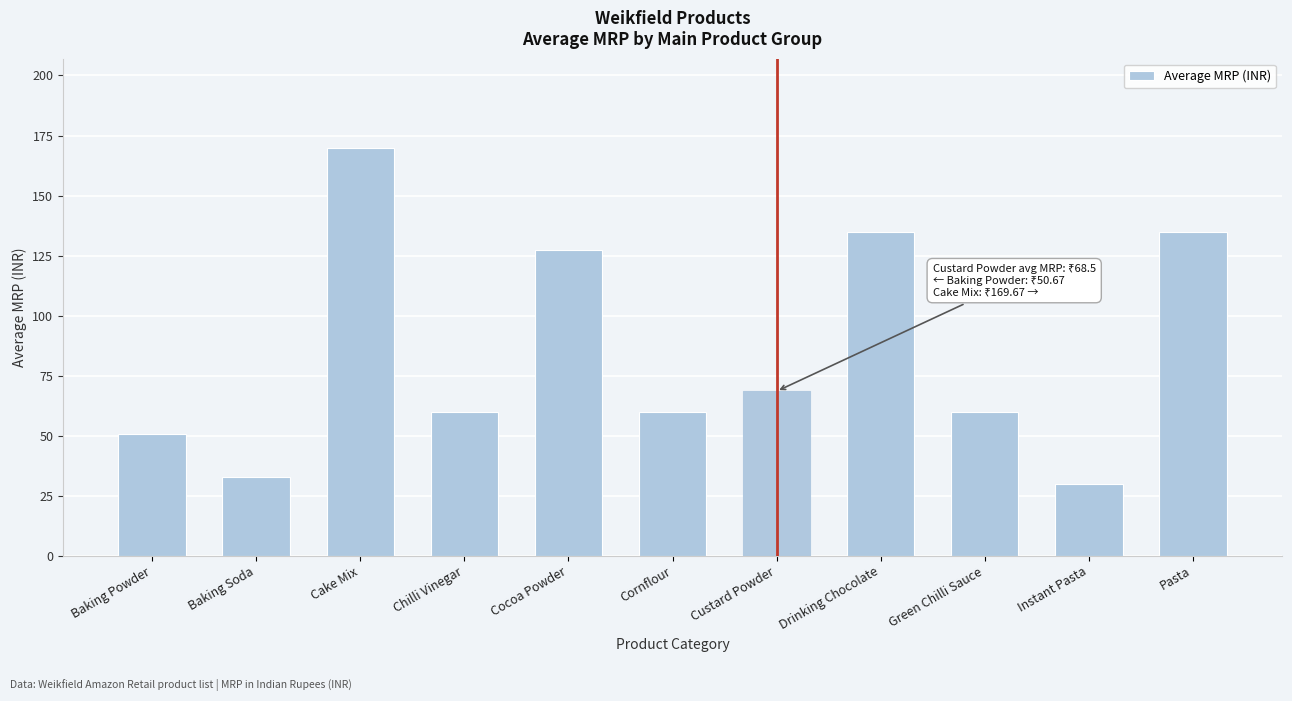

Between Cornflour and Cake Mix, which is larger?

Cake Mix